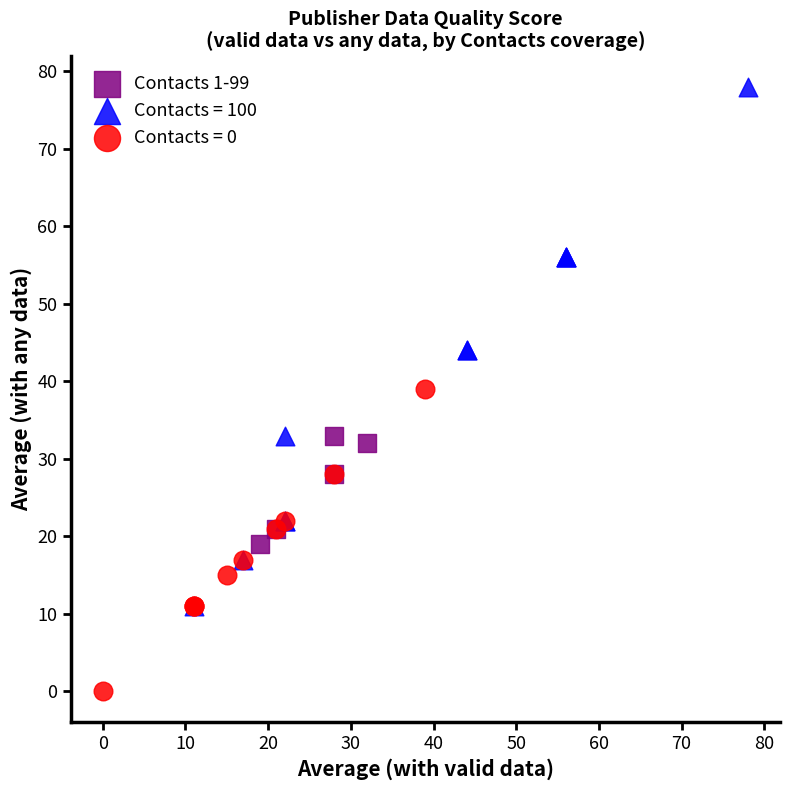

Which series has the largest Y range (max minus min)?

Contacts = 100